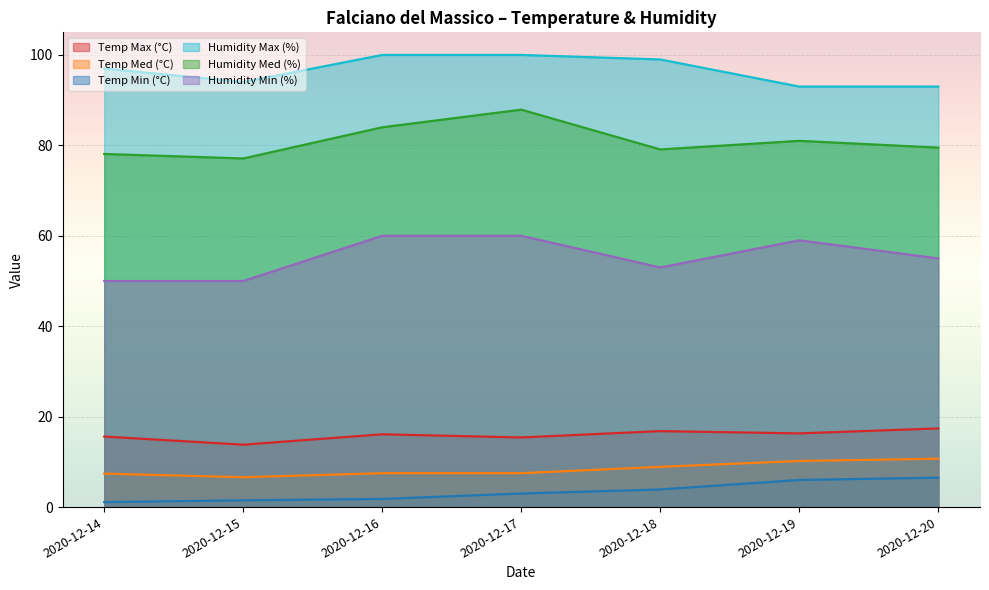

True or false: Humidity Max (%) and Temp Min (°C) intersect in this chart.

False